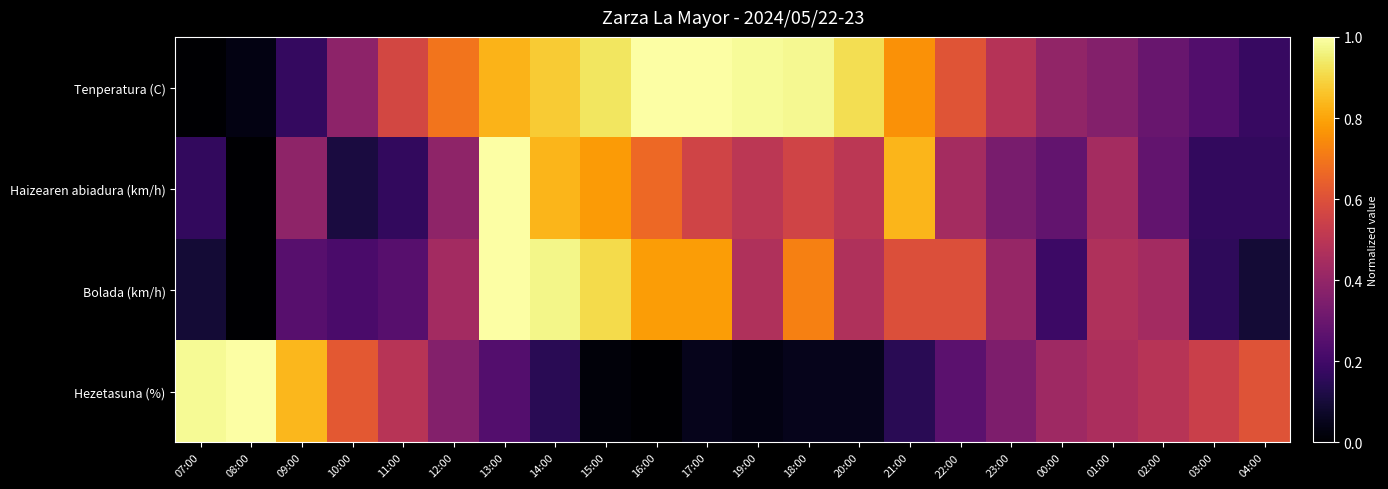

What is the total value across all series at 16:00?

2.4